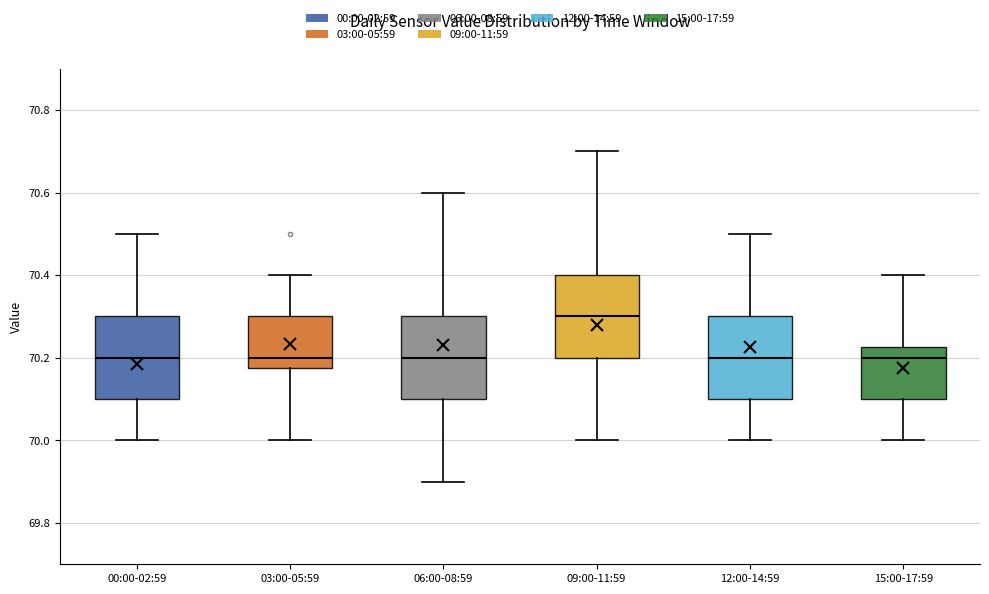

Reading left to right, transcribe this box plot: for each box, give where its median line is, the range the box spans, and where its two whiskers end, as read against the y-axis. The values are not printed on the chart, so give them approximately, as read against the axis.

00:00-02:59: median 70.20, box 70.10 to 70.30, whiskers 70.00 to 70.50
03:00-05:59: median 70.20, box 70.18 to 70.30, whiskers 70.00 to 70.40
06:00-08:59: median 70.20, box 70.10 to 70.30, whiskers 69.90 to 70.60
09:00-11:59: median 70.30, box 70.20 to 70.40, whiskers 70.00 to 70.70
12:00-14:59: median 70.20, box 70.10 to 70.30, whiskers 70.00 to 70.50
15:00-17:59: median 70.20, box 70.10 to 70.22, whiskers 70.00 to 70.40